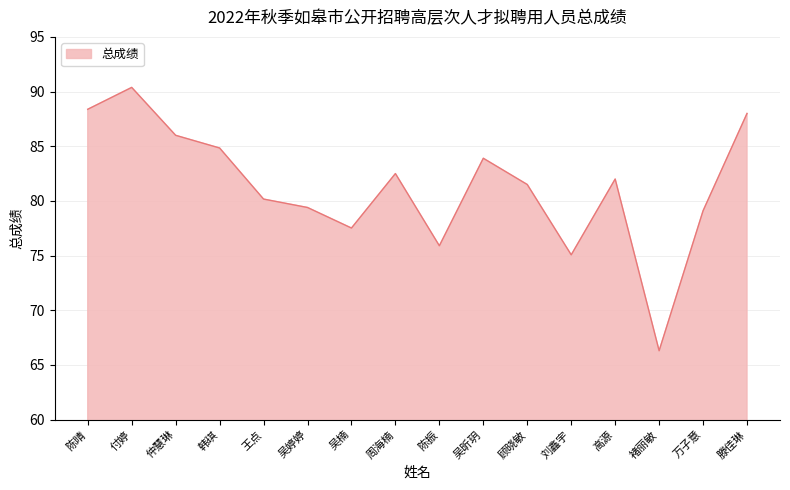

How many lines are shown in the chart?

1